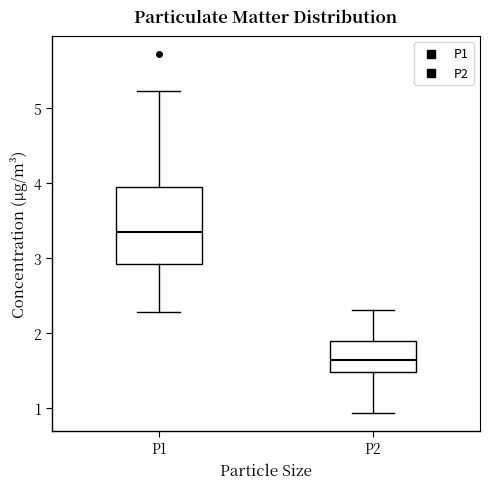

Where is the lower edge of the box for P1 on the y-axis? The values are not printed on the chart, so give them approximately, as read against the axis.

2.9